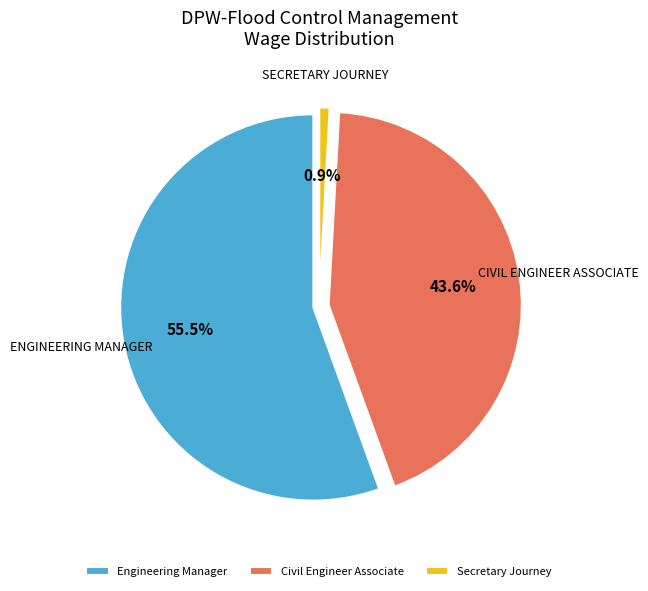

Which category has the smallest portion of the pie?

Secretary Journey